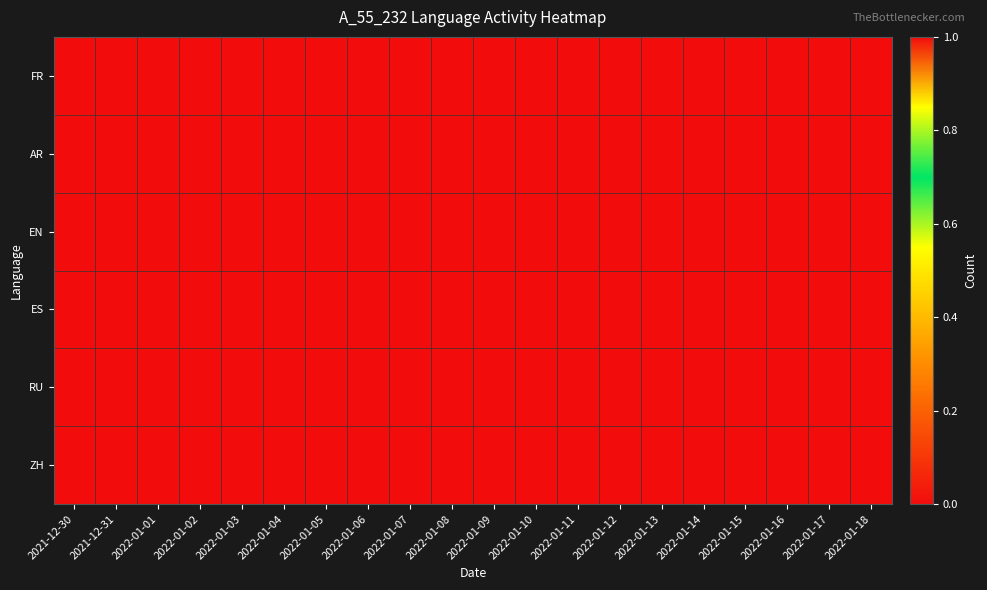

Reading left to right, extract all data points from this chart.

FR: 2021-12-30=0	2021-12-31=0	2022-01-01=0	2022-01-02=0	2022-01-03=0	2022-01-04=0	2022-01-05=0	2022-01-06=0	2022-01-07=0	2022-01-08=0	2022-01-09=0	2022-01-10=0	2022-01-11=0	2022-01-12=0	2022-01-13=0	2022-01-14=0	2022-01-15=0	2022-01-16=0	2022-01-17=0	2022-01-18=0
AR: 2021-12-30=0	2021-12-31=0	2022-01-01=0	2022-01-02=0	2022-01-03=0	2022-01-04=0	2022-01-05=0	2022-01-06=0	2022-01-07=0	2022-01-08=0	2022-01-09=0	2022-01-10=0	2022-01-11=0	2022-01-12=0	2022-01-13=0	2022-01-14=0	2022-01-15=0	2022-01-16=0	2022-01-17=0	2022-01-18=0
EN: 2021-12-30=0	2021-12-31=0	2022-01-01=0	2022-01-02=0	2022-01-03=0	2022-01-04=0	2022-01-05=0	2022-01-06=0	2022-01-07=0	2022-01-08=0	2022-01-09=0	2022-01-10=0	2022-01-11=0	2022-01-12=0	2022-01-13=0	2022-01-14=0	2022-01-15=0	2022-01-16=0	2022-01-17=0	2022-01-18=0
ES: 2021-12-30=1	2021-12-31=0	2022-01-01=0	2022-01-02=0	2022-01-03=0	2022-01-04=0	2022-01-05=0	2022-01-06=0	2022-01-07=0	2022-01-08=0	2022-01-09=0	2022-01-10=0	2022-01-11=0	2022-01-12=0	2022-01-13=0	2022-01-14=0	2022-01-15=0	2022-01-16=0	2022-01-17=0	2022-01-18=0
RU: 2021-12-30=0	2021-12-31=0	2022-01-01=0	2022-01-02=0	2022-01-03=0	2022-01-04=0	2022-01-05=0	2022-01-06=0	2022-01-07=0	2022-01-08=0	2022-01-09=0	2022-01-10=0	2022-01-11=0	2022-01-12=0	2022-01-13=0	2022-01-14=0	2022-01-15=0	2022-01-16=0	2022-01-17=0	2022-01-18=0
ZH: 2021-12-30=0	2021-12-31=0	2022-01-01=0	2022-01-02=0	2022-01-03=0	2022-01-04=0	2022-01-05=0	2022-01-06=0	2022-01-07=0	2022-01-08=0	2022-01-09=0	2022-01-10=0	2022-01-11=0	2022-01-12=0	2022-01-13=0	2022-01-14=0	2022-01-15=0	2022-01-16=0	2022-01-17=0	2022-01-18=0